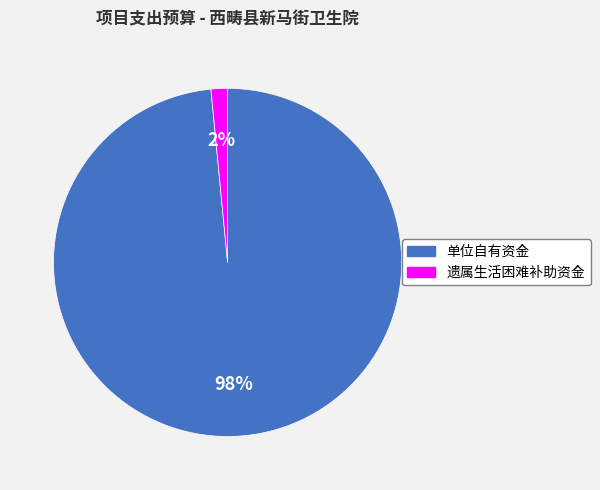

To the nearest percent, what is the average slice percentage?

50%